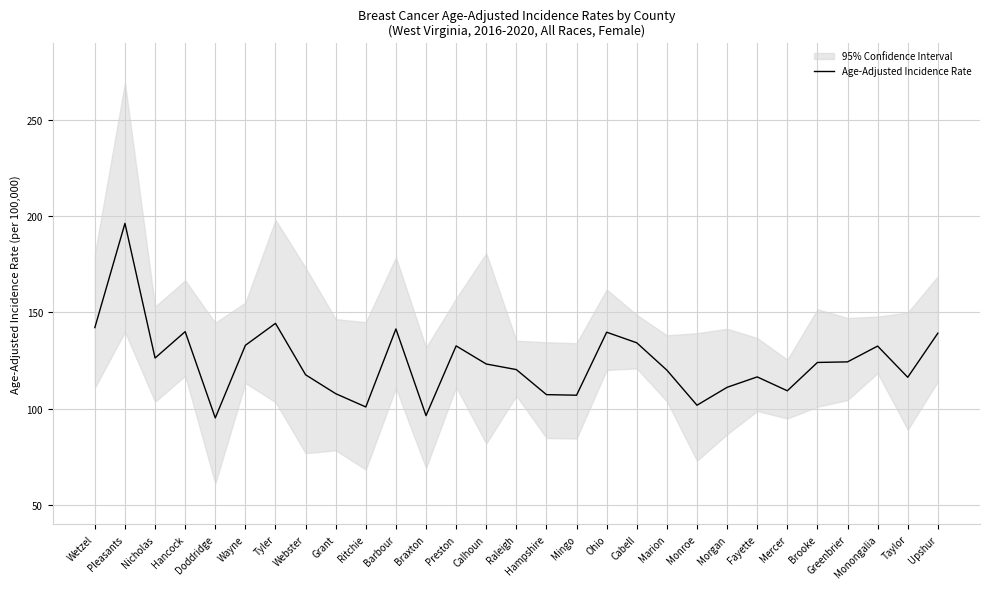

What position from the left is Nicholas?

3